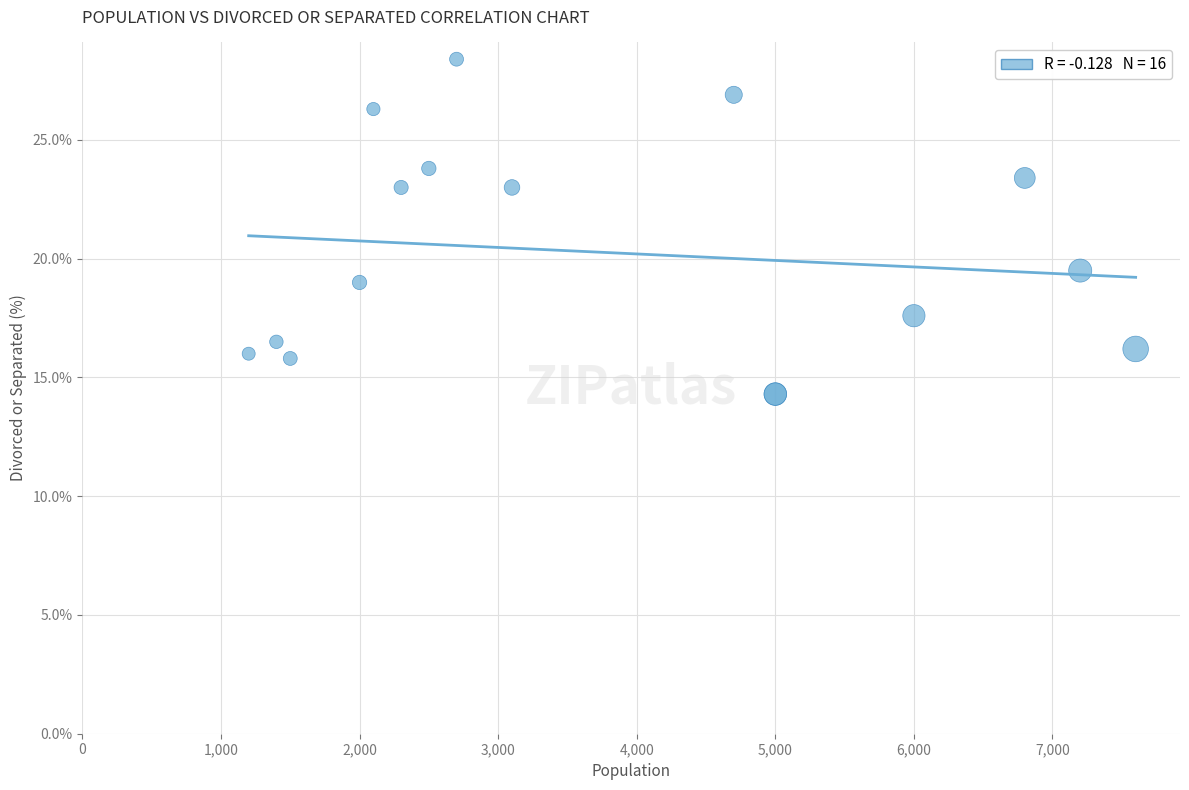

What Y value in the scatter plot is closest to 21?

19.5